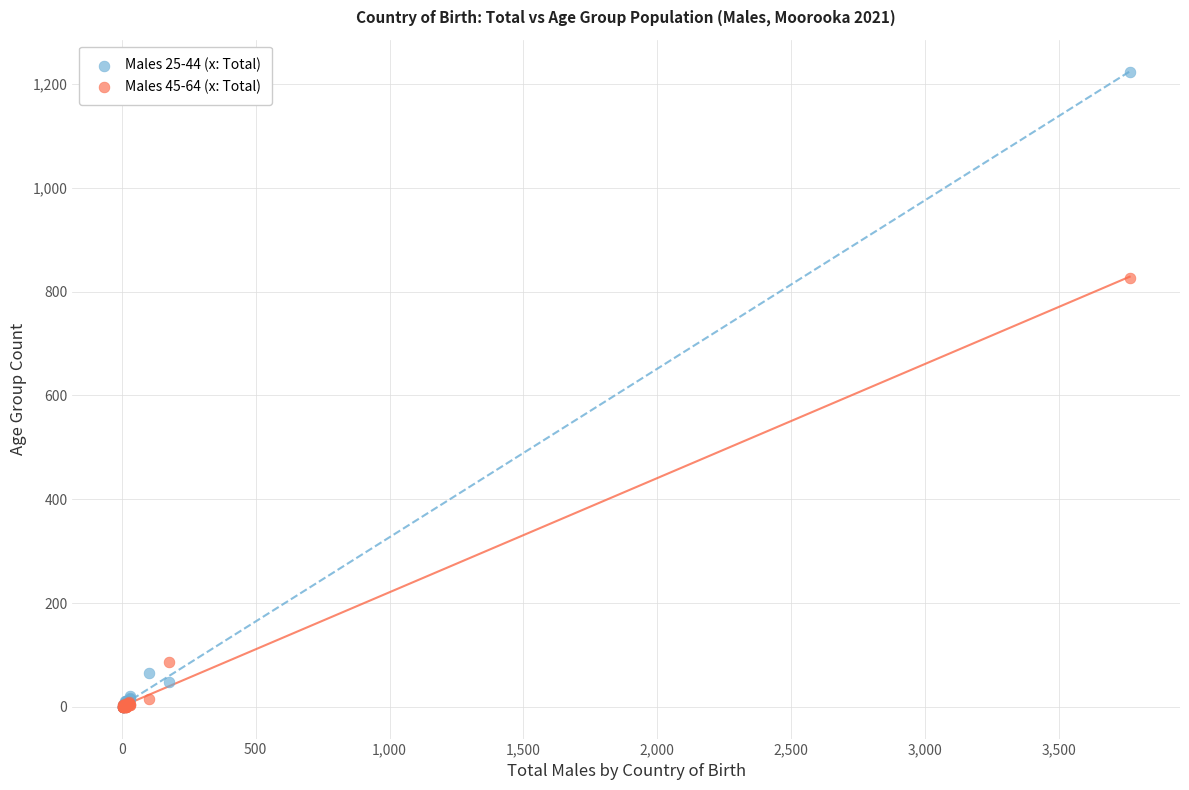

Which series reaches the maximum Y coordinate?

Males 25-44 (x: Total)